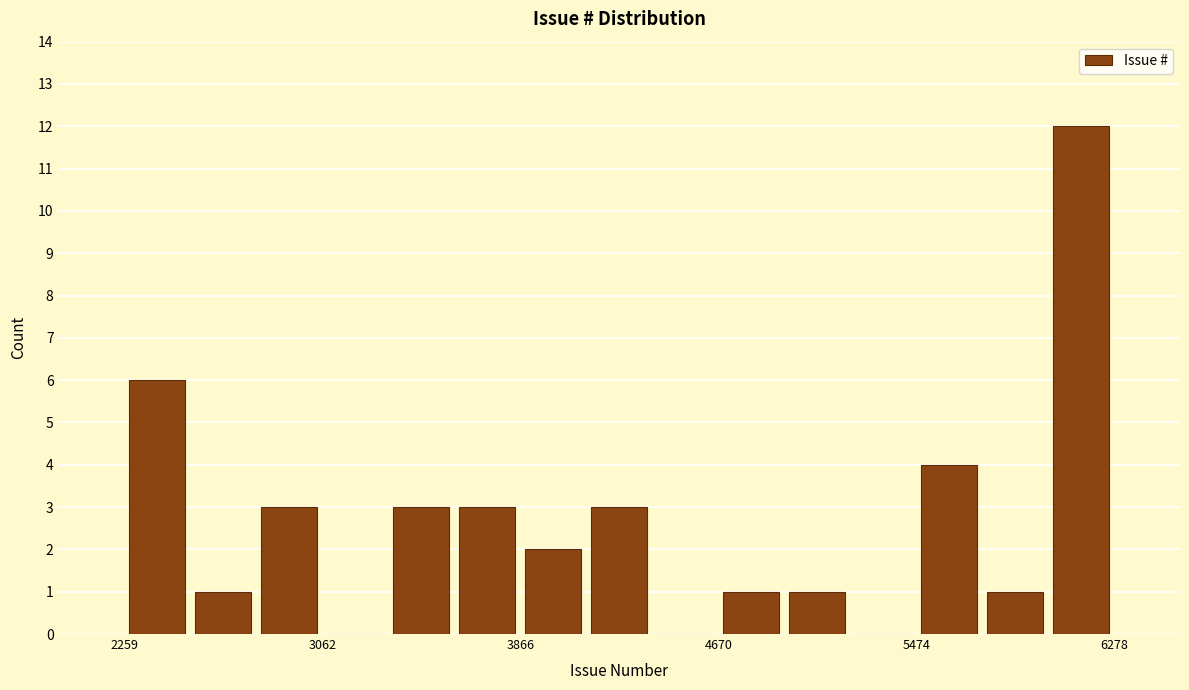

Read against the x-axis, roughly where is the centre of the tallest bar?

6100